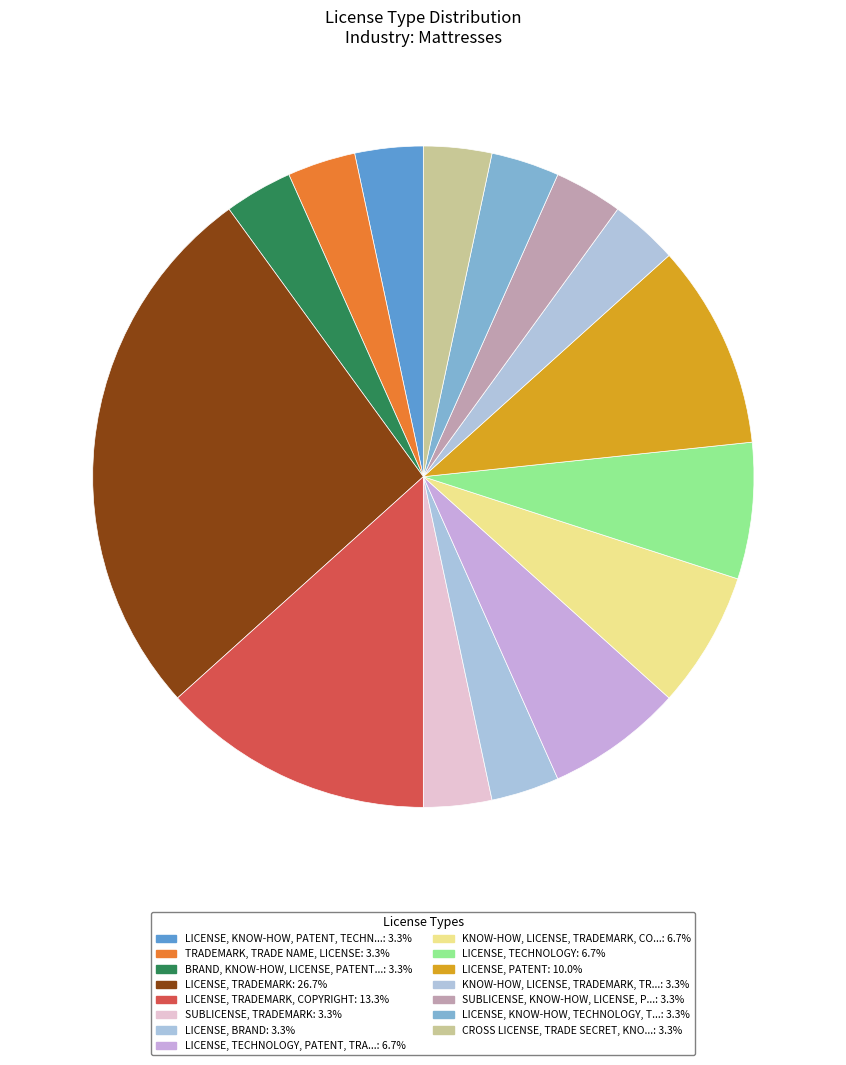

How many segments does this pie chart have?

15